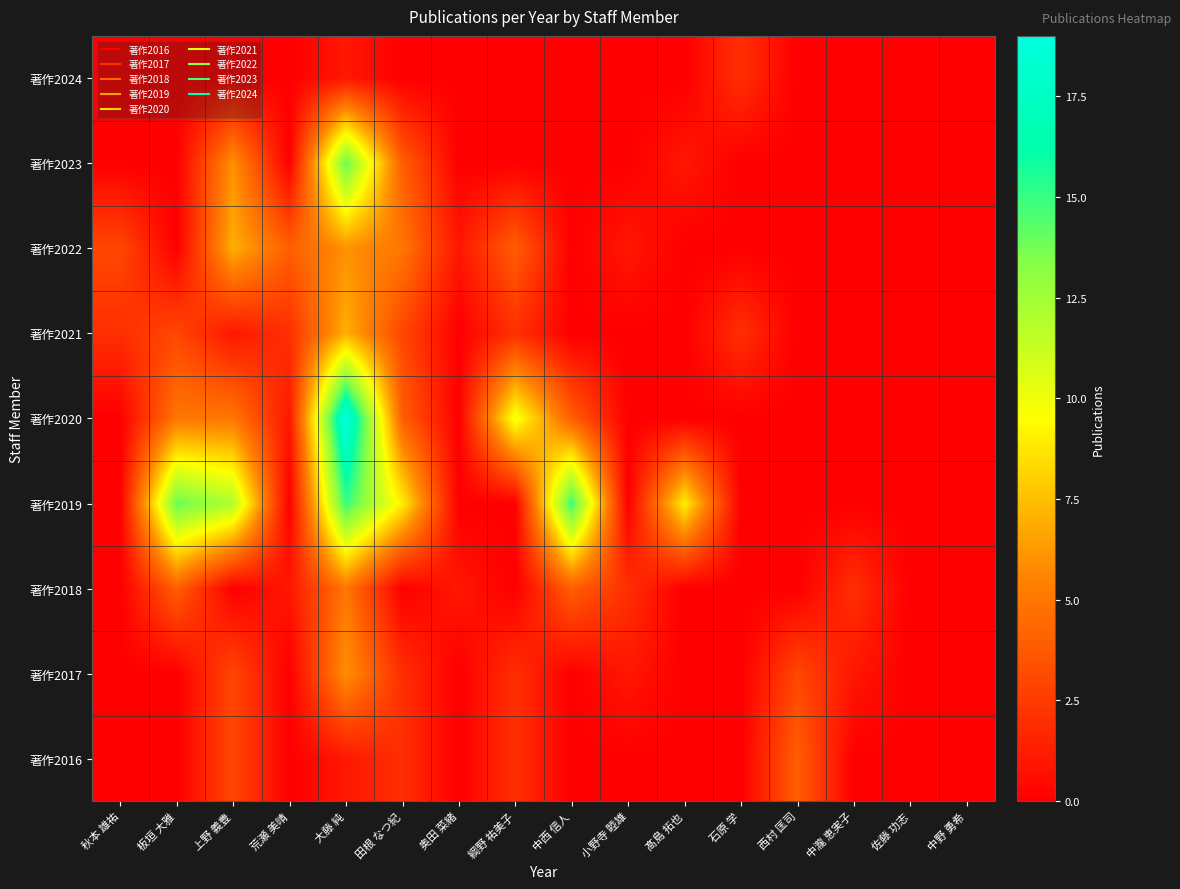

What is the total value across all series at 小野寺 睦雄?

4